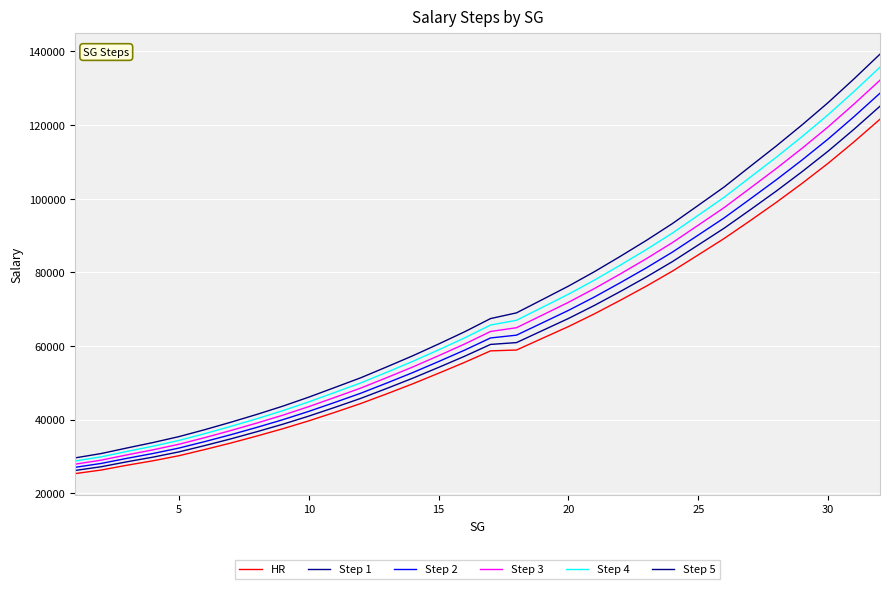

Which series has the largest total across all categories?

Step 5